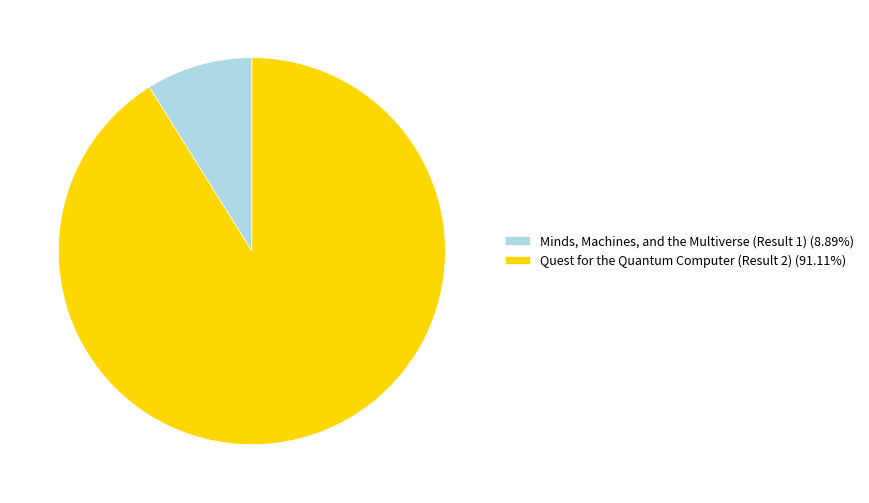

Which category has the biggest portion of the pie?

Quest for the Quantum Computer (Result 2)